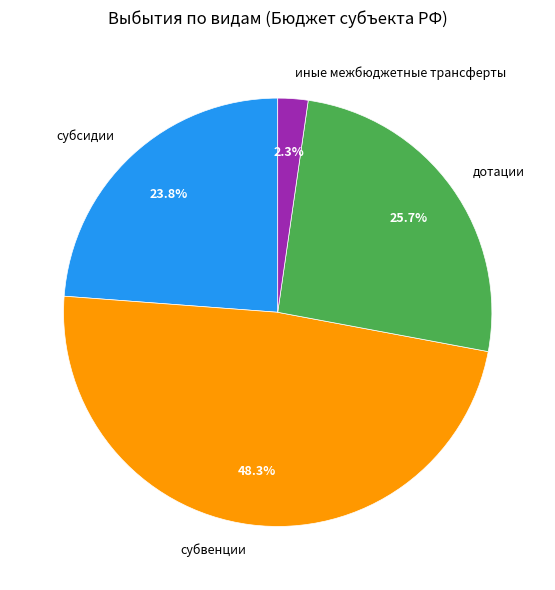

True or false: субсидии accounts for 13% of the total.

False